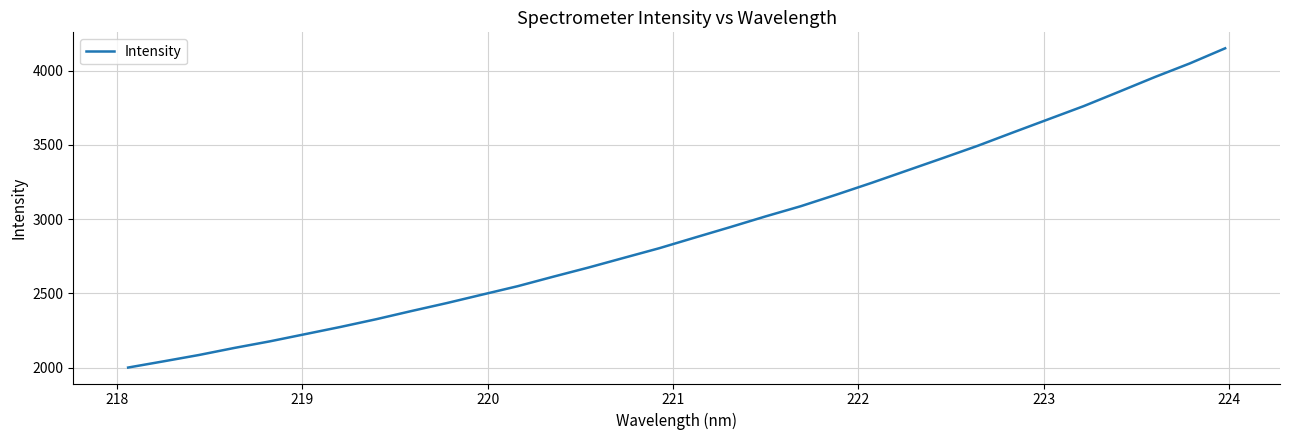

What is the greatest value displayed?

4150.0